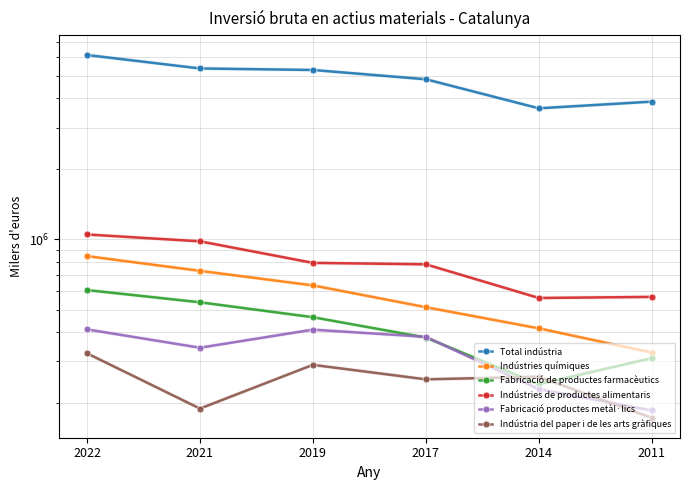

At which category does Fabricació productes metàl·lics reach its first local valley?

2021